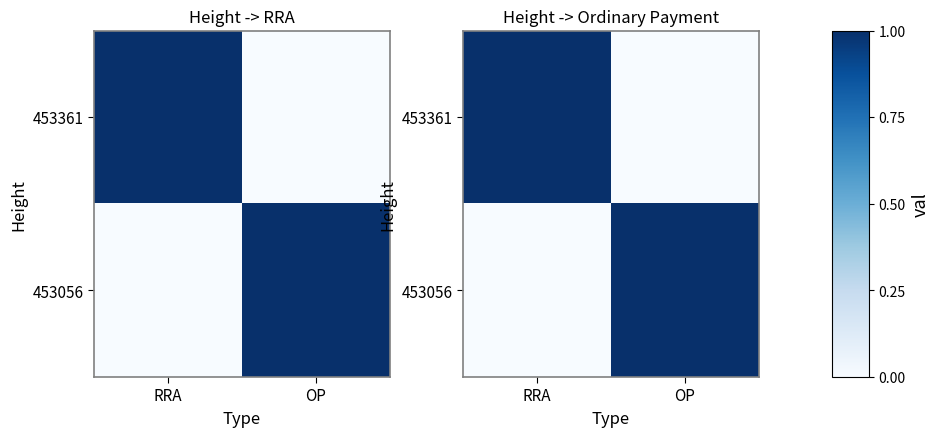

What is the average value of the 453056 series?

0.5